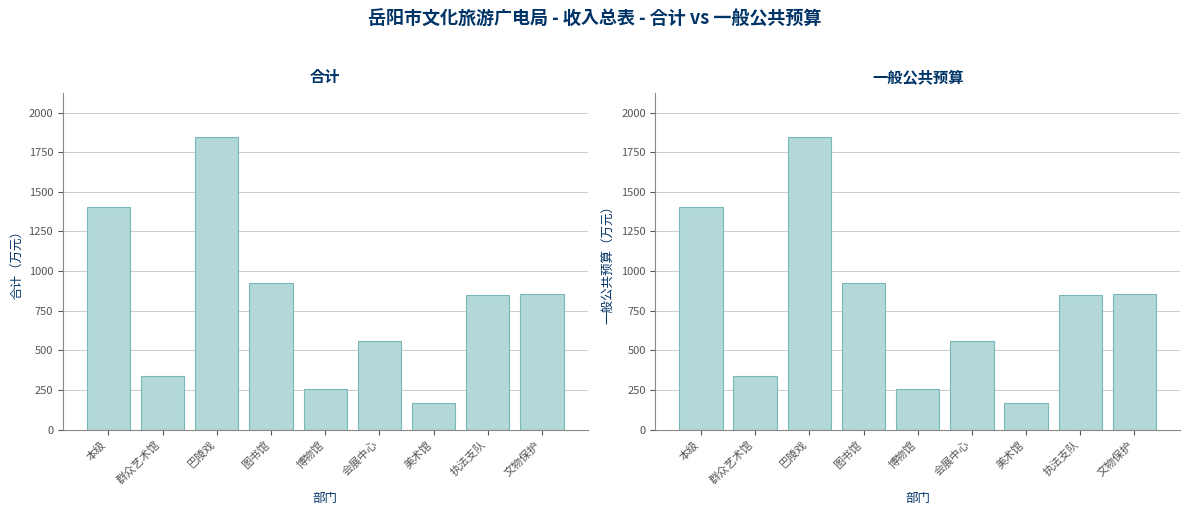

Rank the categories by 一般公共预算 value from highest to lowest.

巴陵戏, 本级, 图书馆, 文物保护, 执法支队, 会展中心, 群众艺术馆, 博物馆, 美术馆